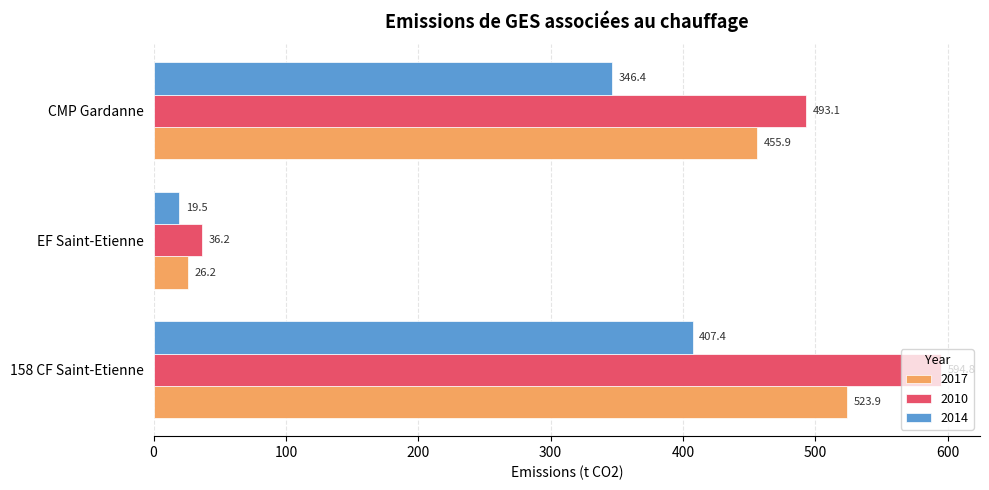

Rank the categories by 2010 value from lowest to highest.

EF Saint-Etienne, CMP Gardanne, 158 CF Saint-Etienne